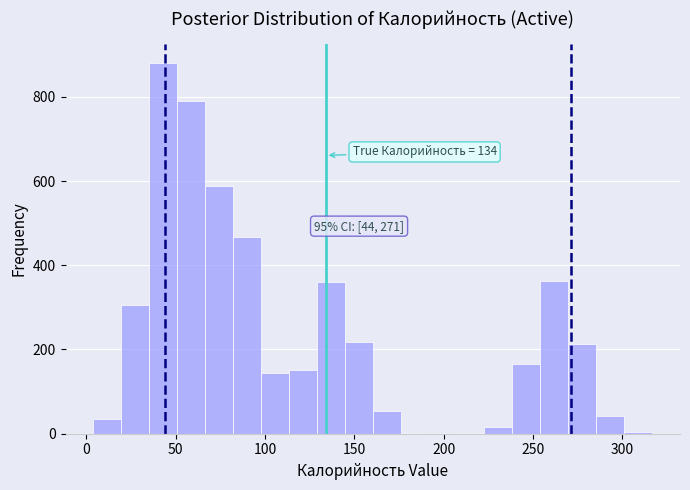

Read against the x-axis, roughly where is the centre of the tallest bar?

45